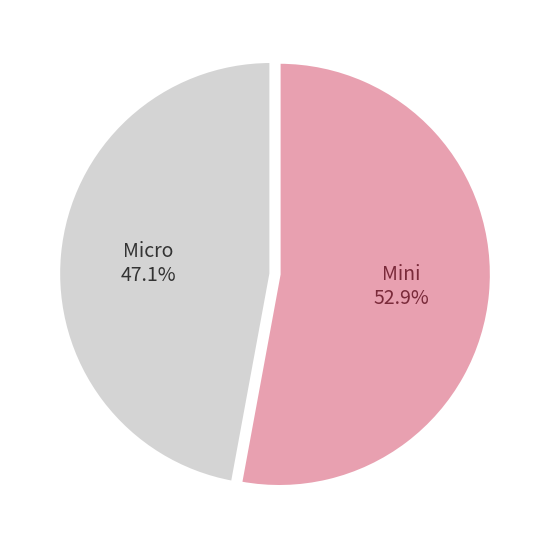

Is there a majority slice in this chart?

Yes